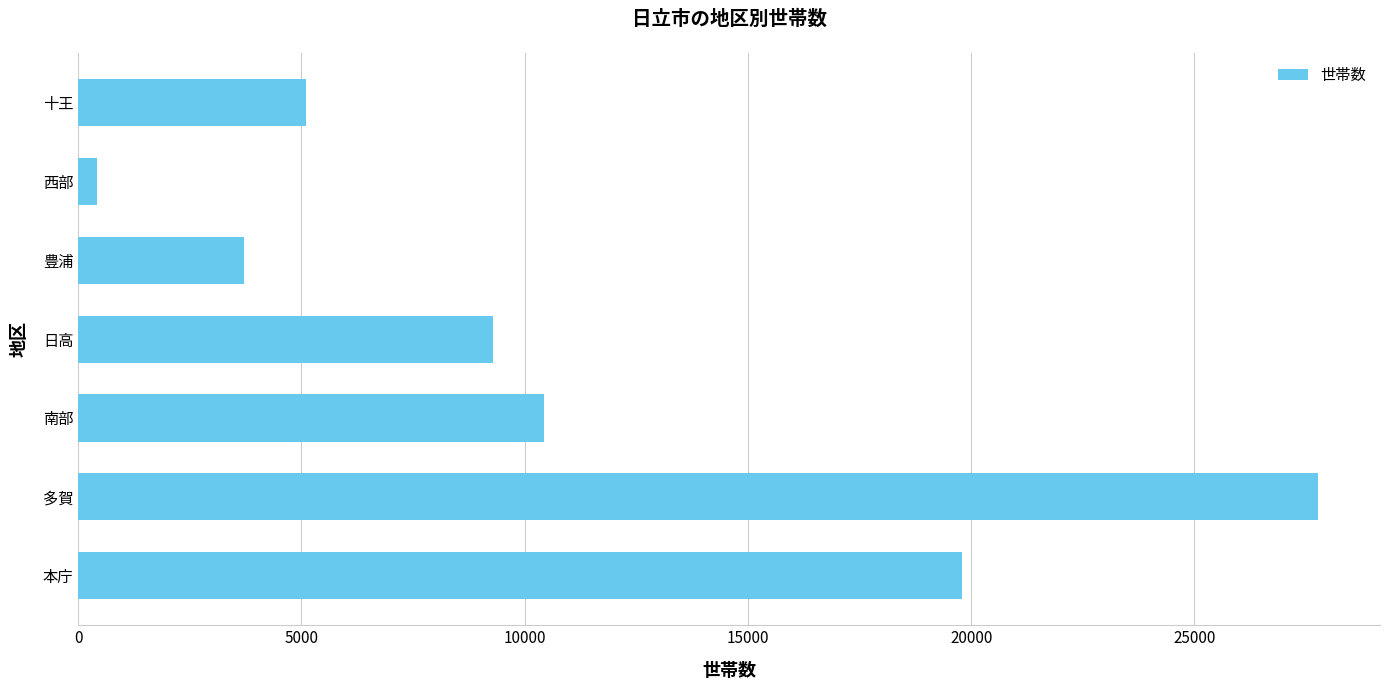

List the labels in order of value, largest first.

多賀, 本庁, 南部, 日高, 十王, 豊浦, 西部